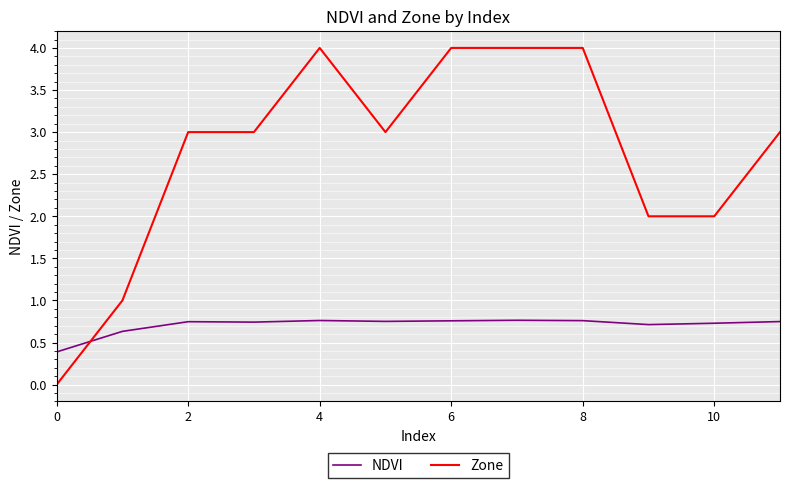

List the series in order of their peak value, highest first.

Zone, NDVI